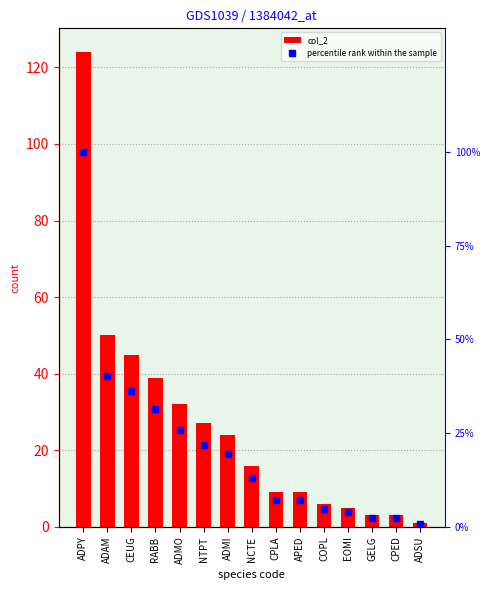

Are the bars horizontal?

No